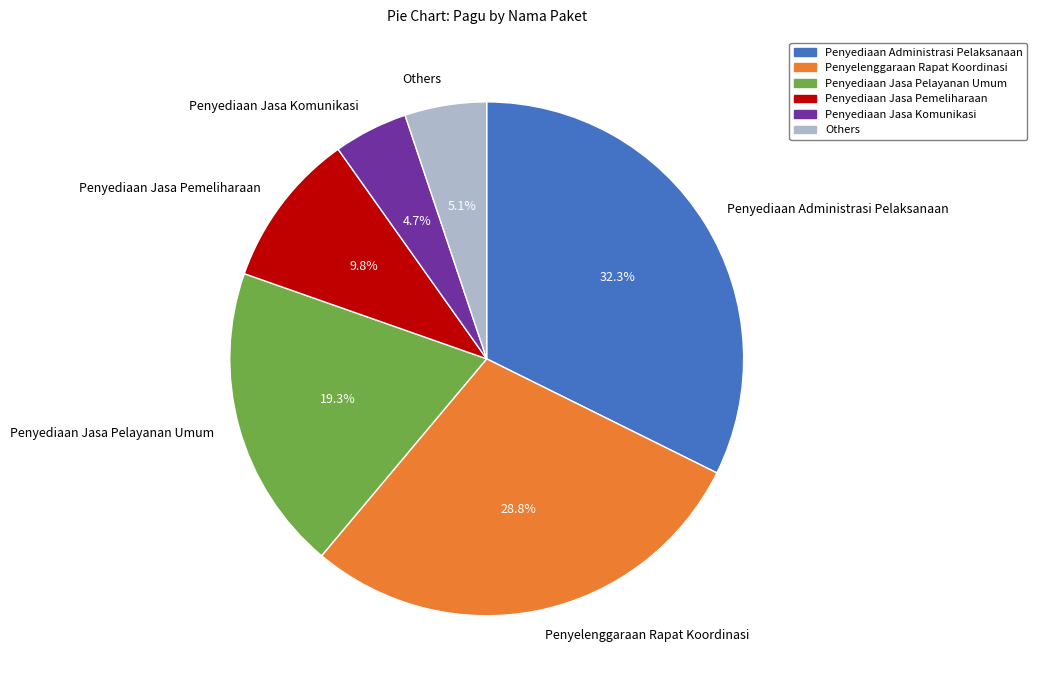

How much of the chart is everything except Others?

94.9%